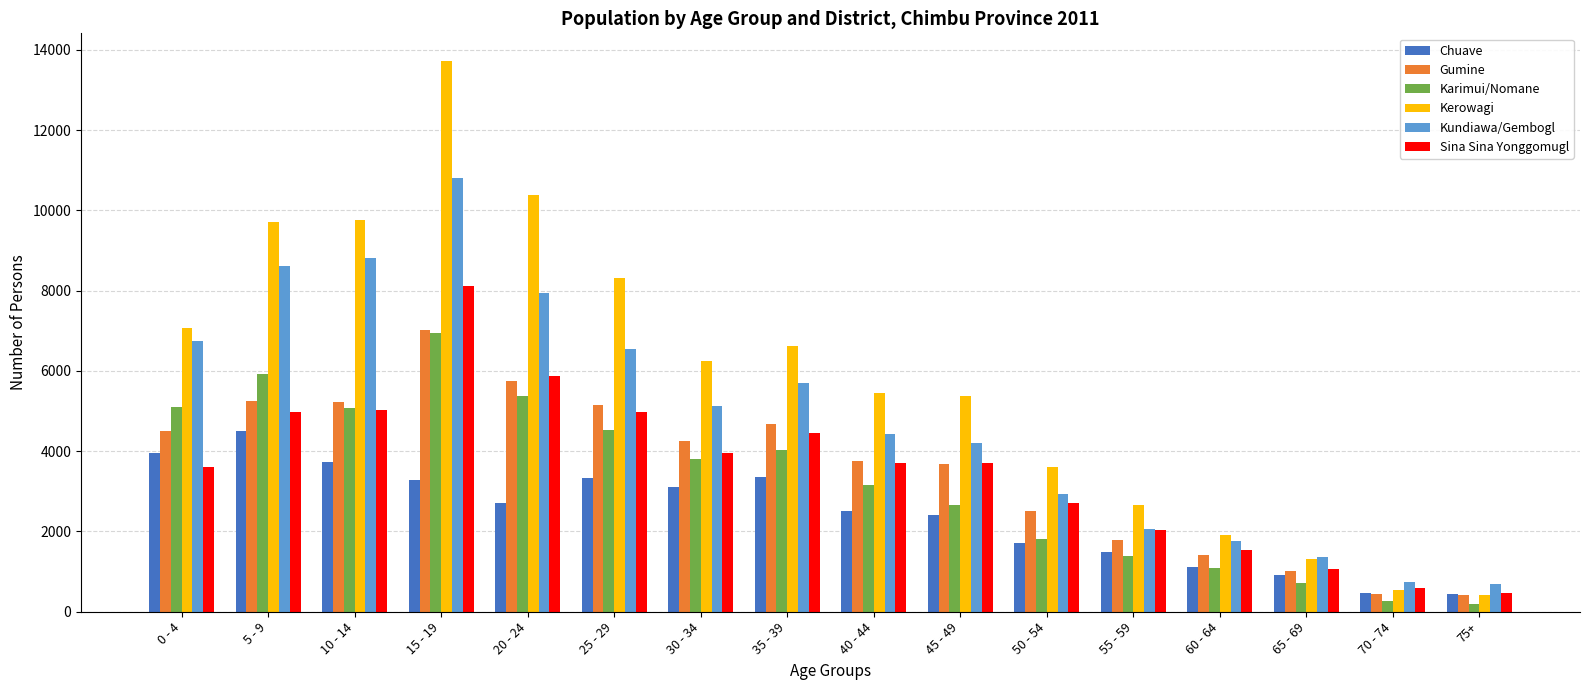

Is the value of Kerowagi at 30 - 34 greater than the value of Gumine at 30 - 34?

Yes